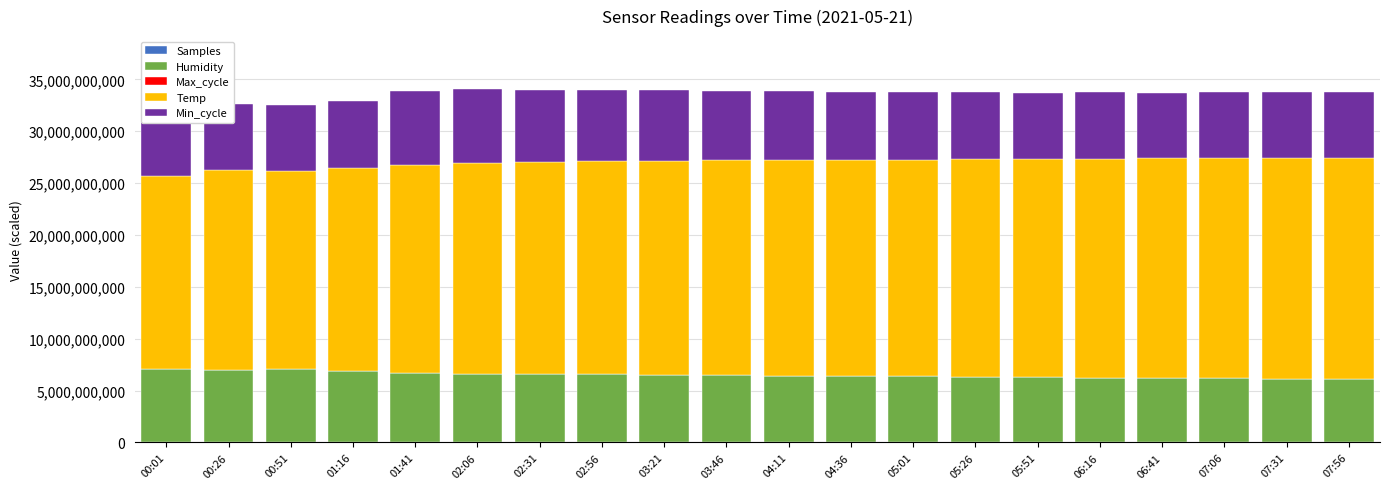

What is the minimum value shown in the chart?

302000.0